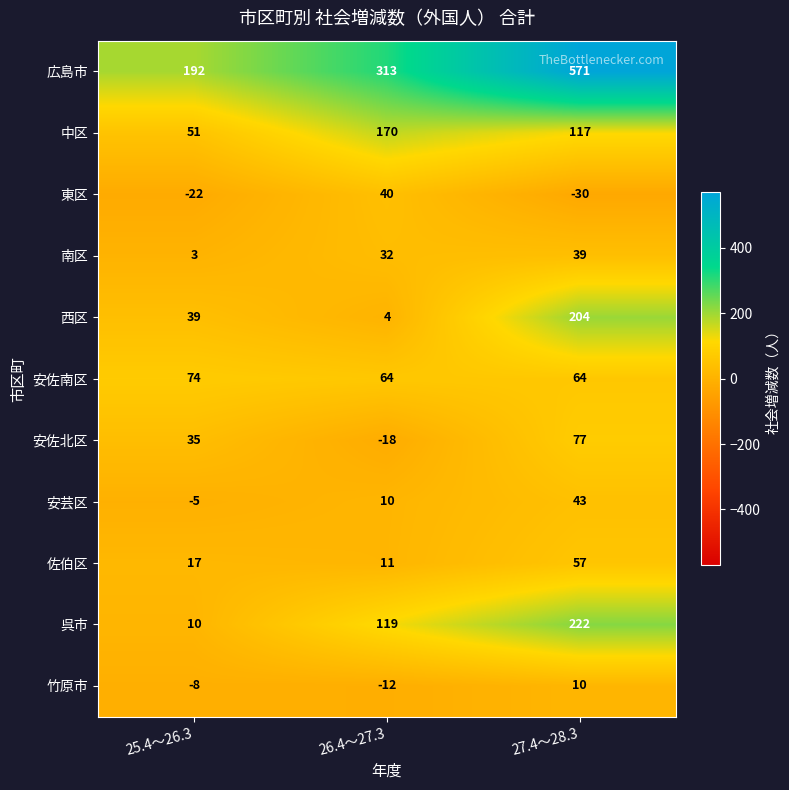

At which category does the chart reach its minimum across all series?

27.4～28.3